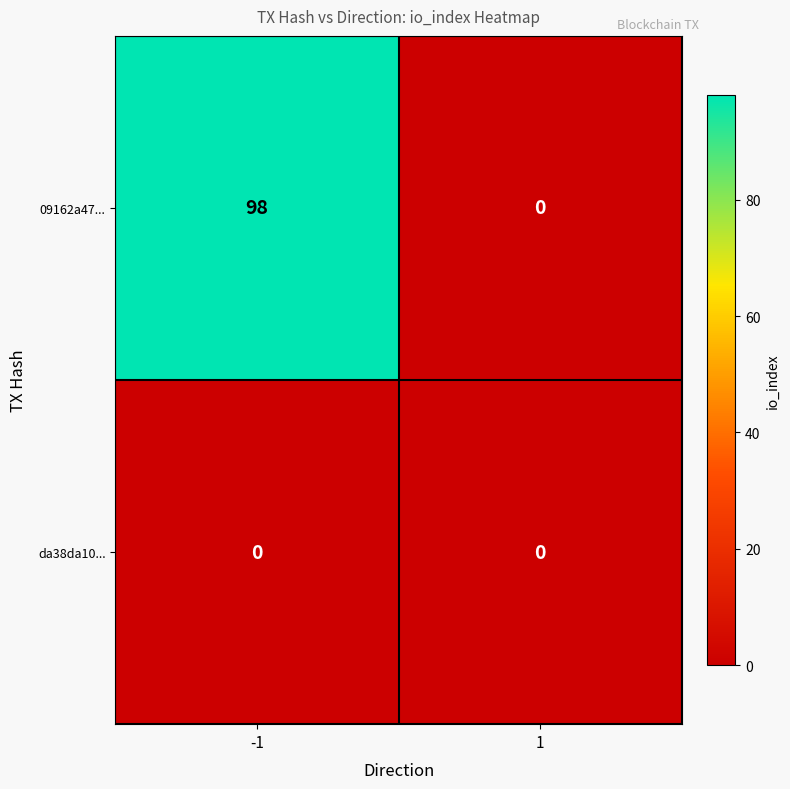

How many categories are shown in the chart?

2